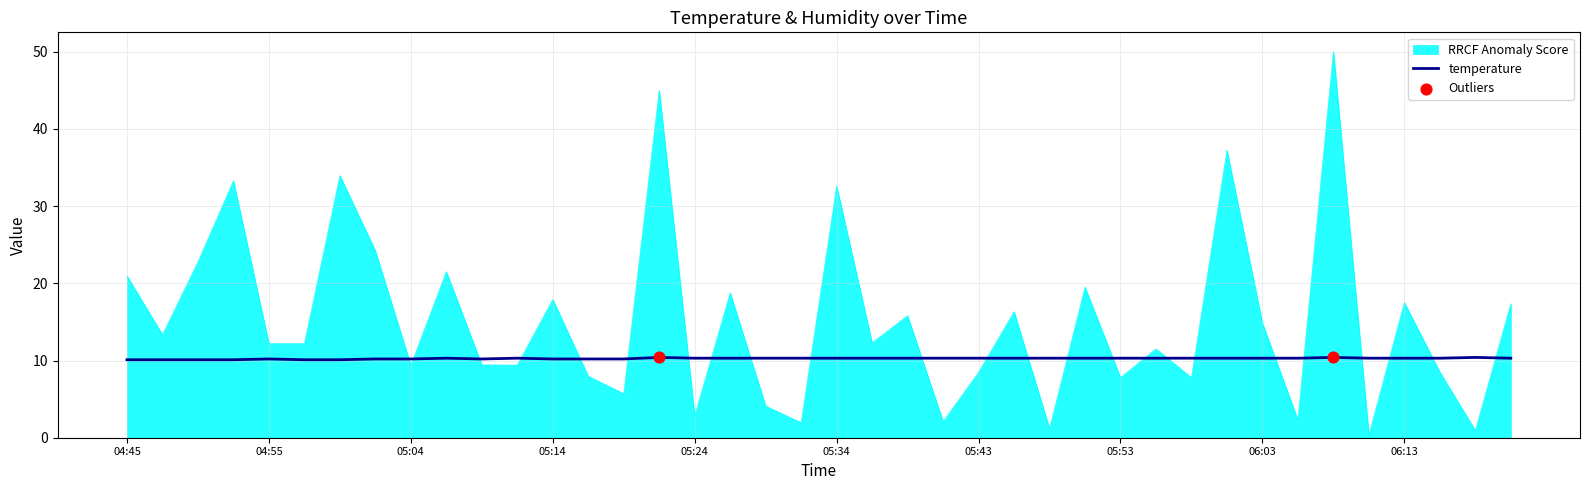

Which series has the largest total across all categories?

RRCF Anomaly Score